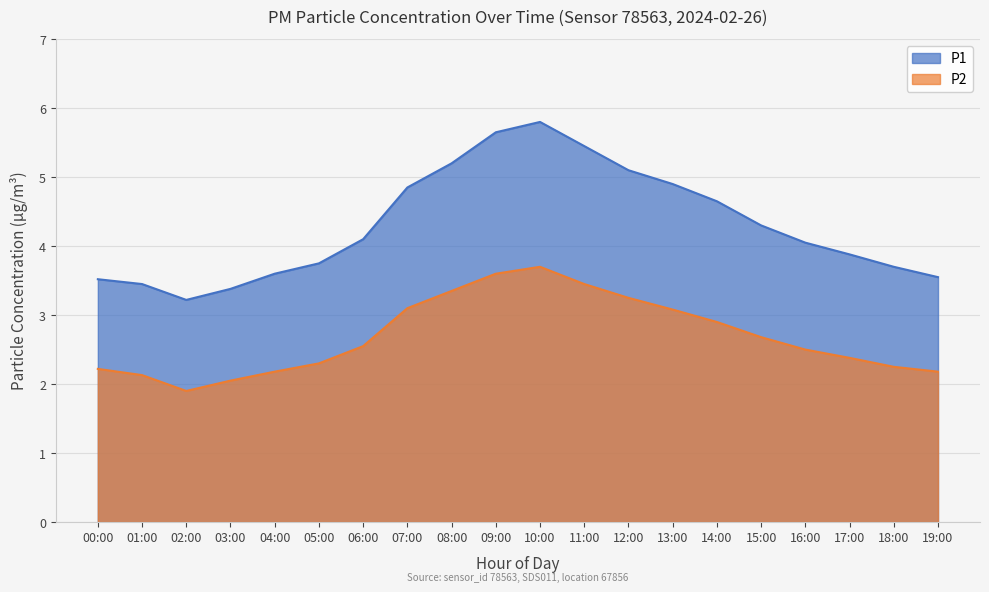

What is the difference between the maximum and minimum values in the P2 series?

1.8